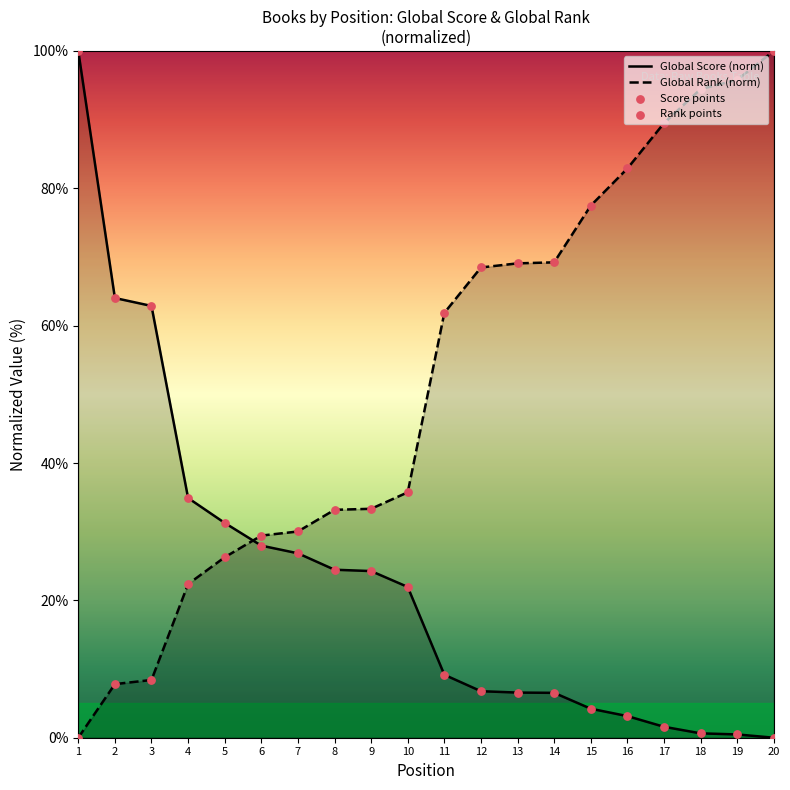

Which series reaches the maximum Y coordinate?

Global Score (norm)